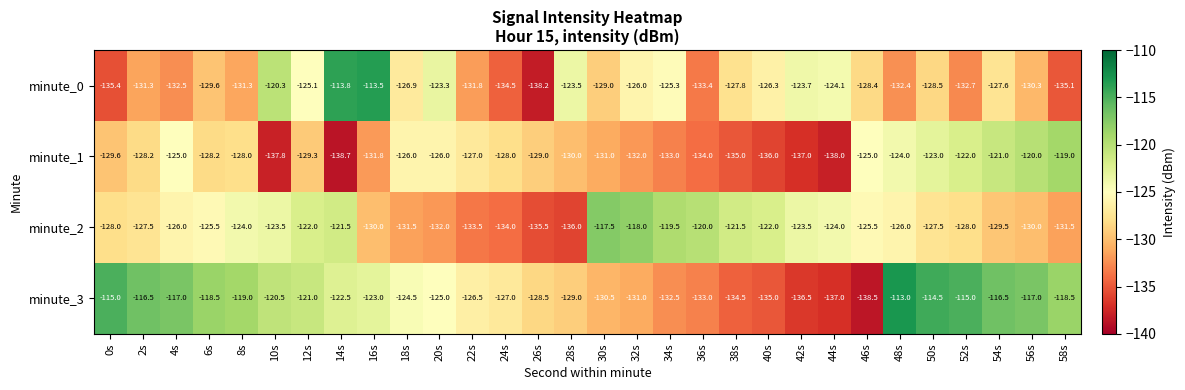

What is the difference between the minute_1 values at 56s and 42s?

17.0